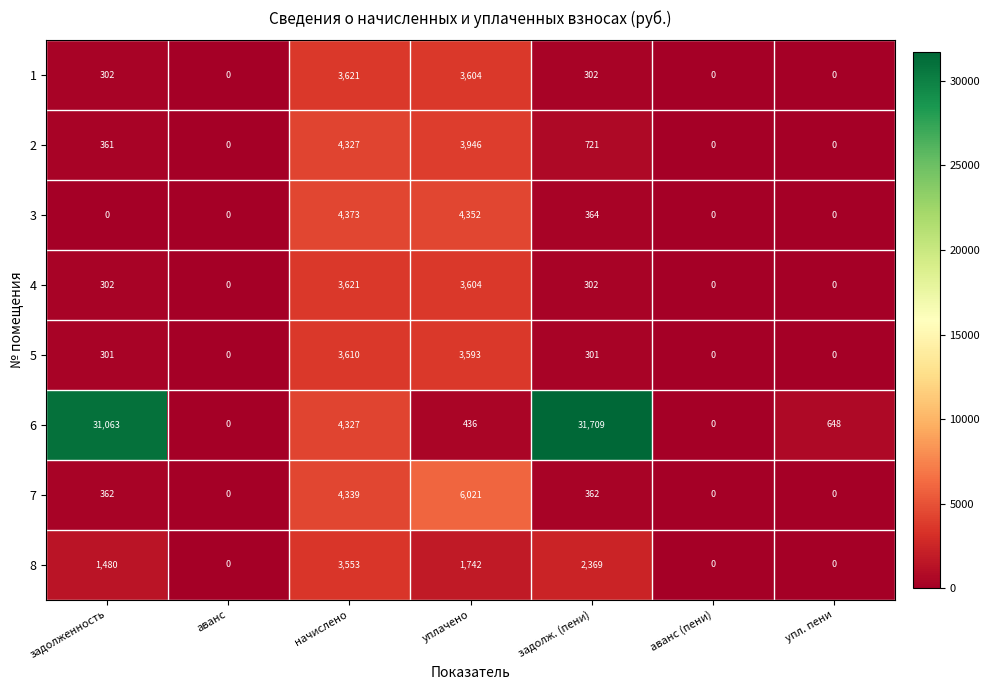

At which category is the sum across all series the highest?

задолж. (пени)